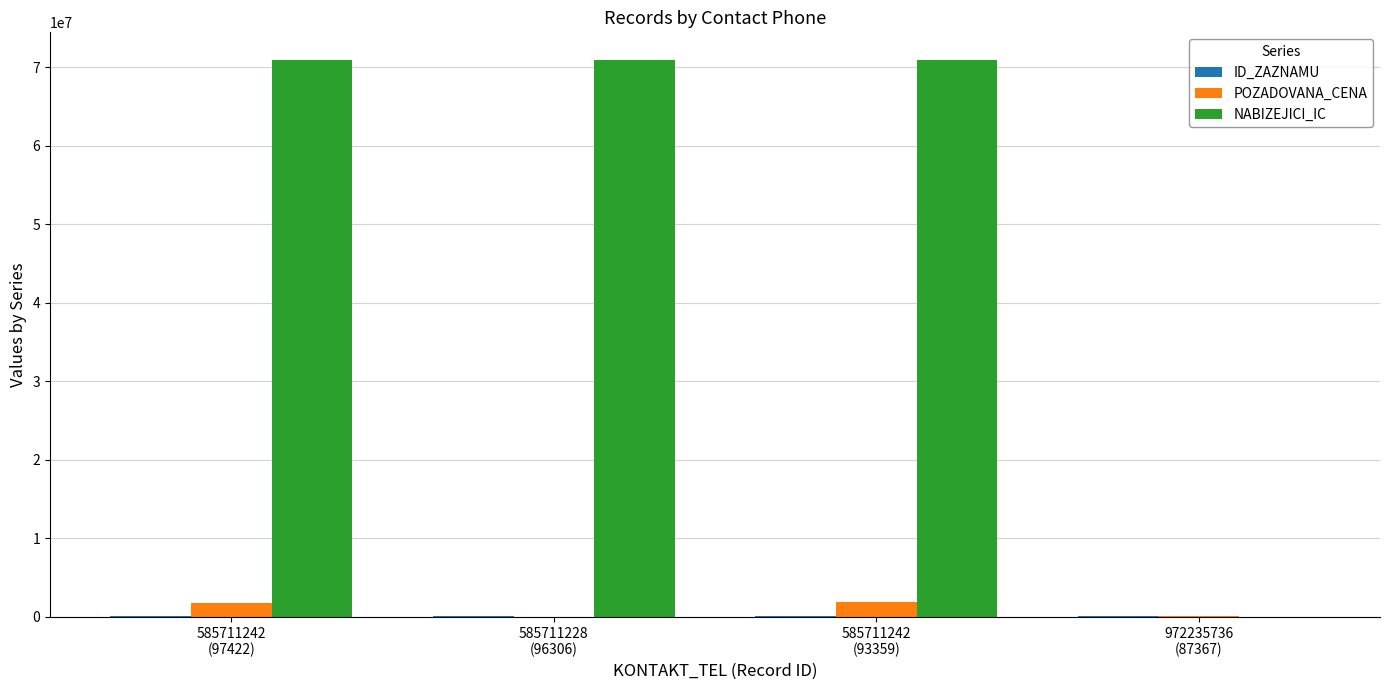

Which series has the largest total across all categories?

NABIZEJICI_IC